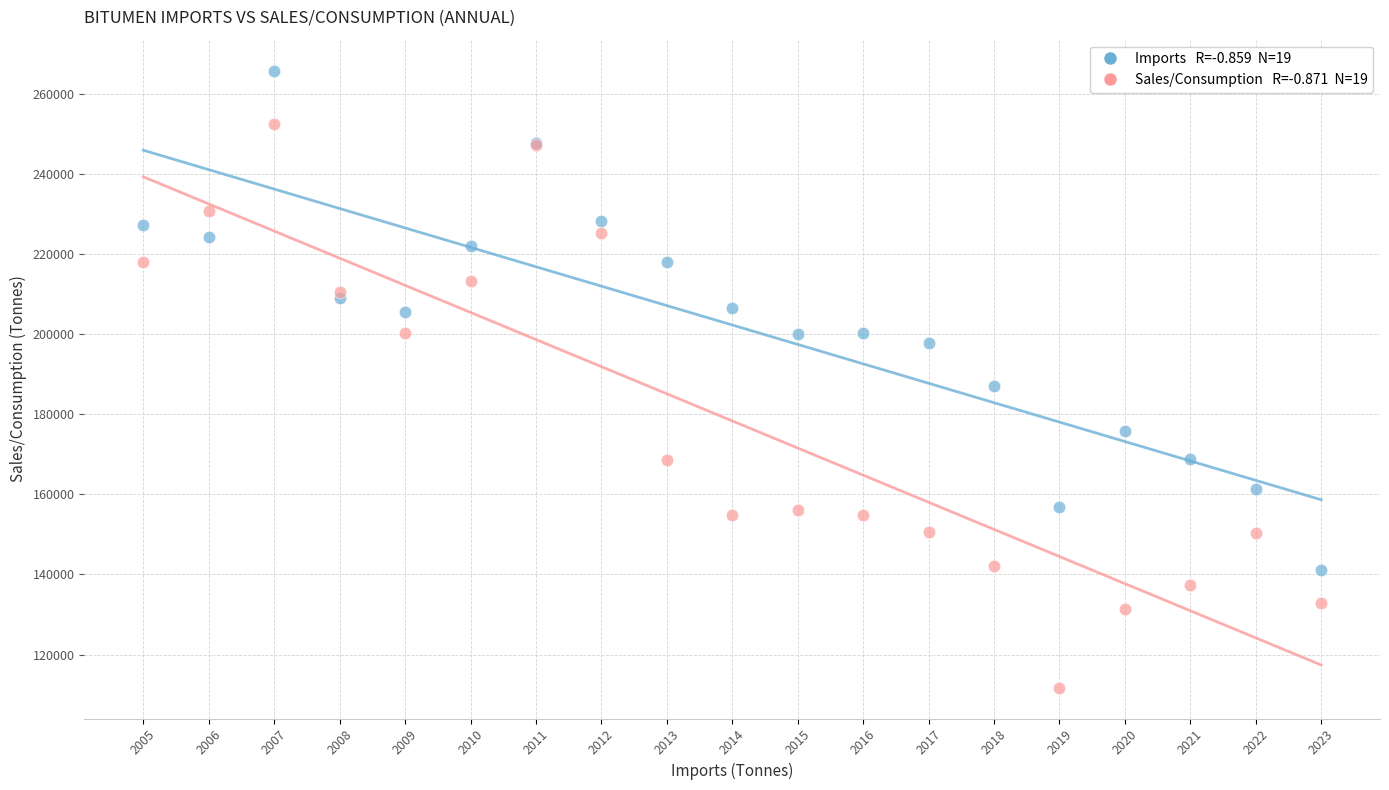

Across all series, what Y value is closest to 188787?

187022